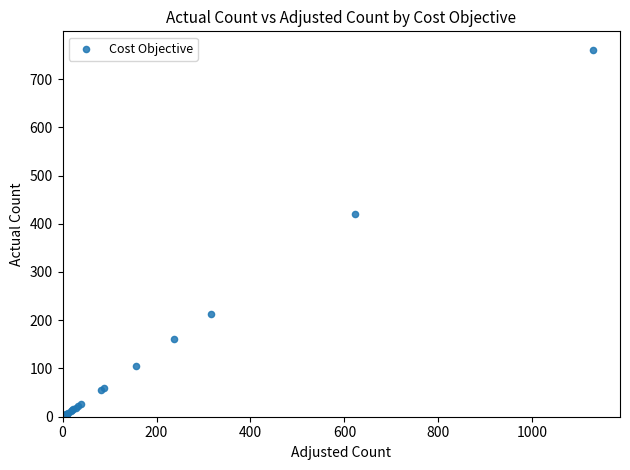

What Y value in the scatter plot is closest to 380?

419.6